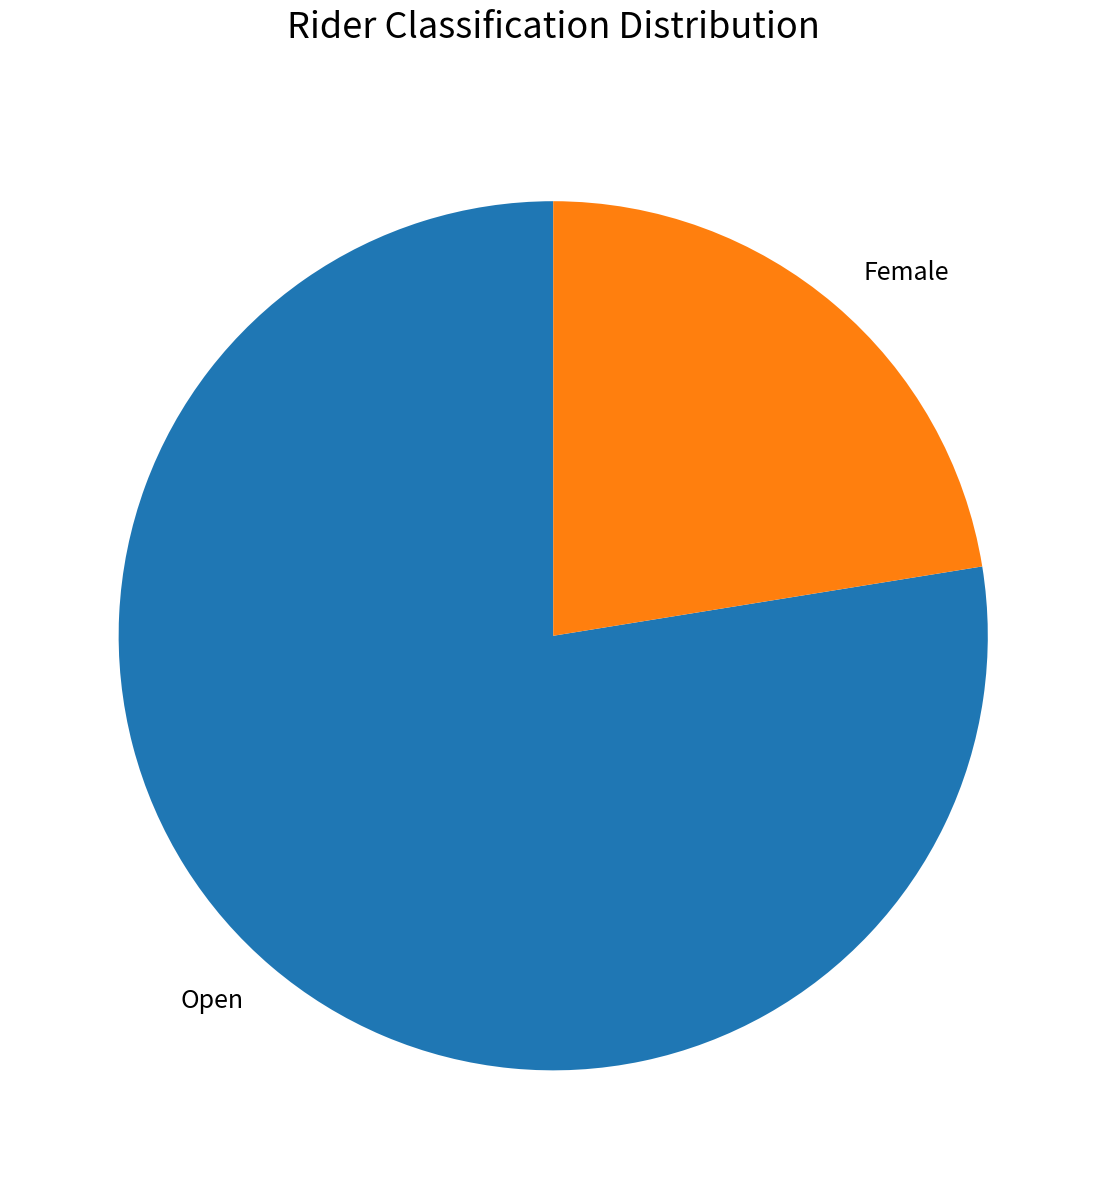

Is it true that Open is 63% of the pie?

False